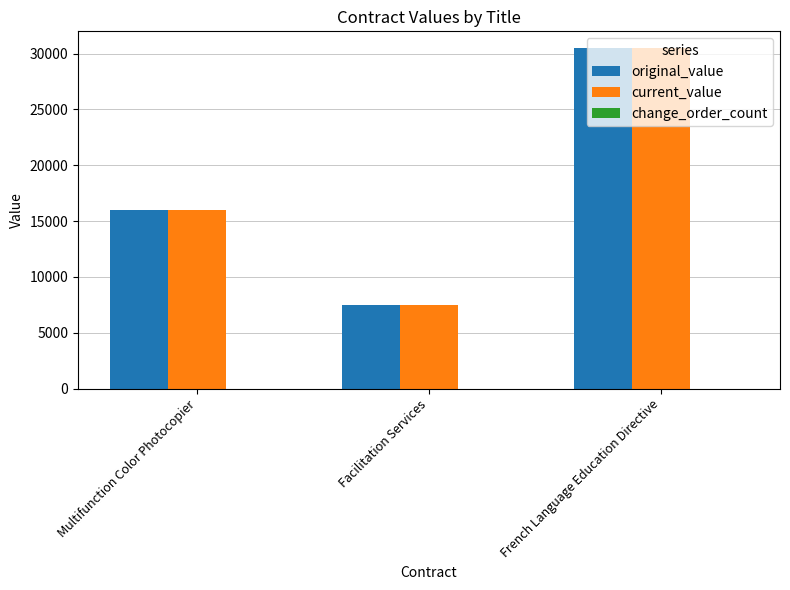

What is the difference between the current_value values at French Language Education Directive and Facilitation Services?

22979.0